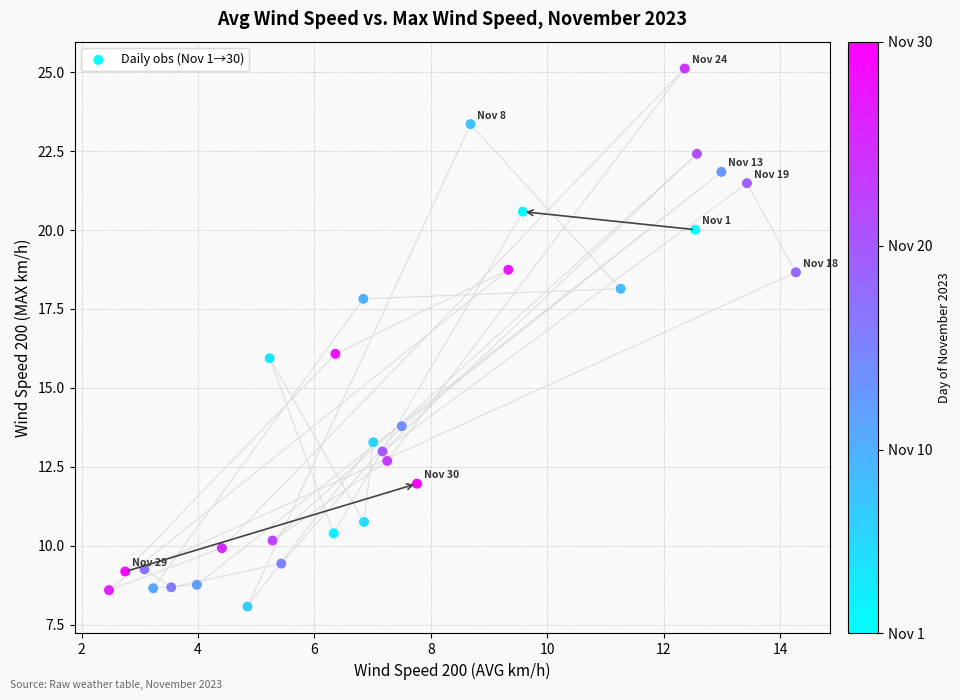

What is the range of X values (max minus min)?

11.8